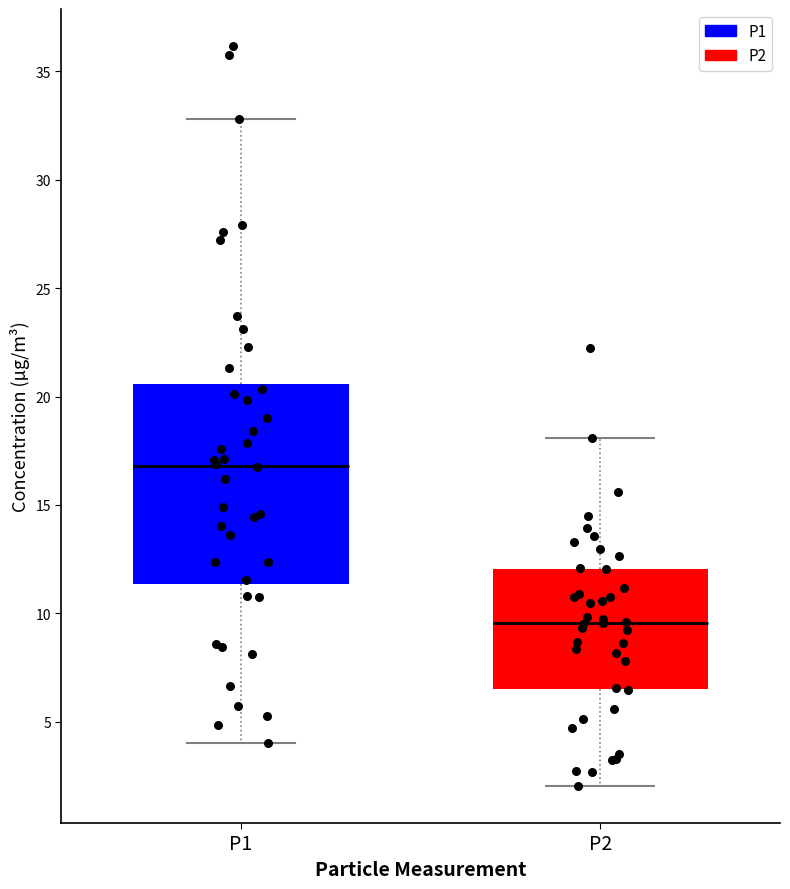

Reading left to right, transcribe this box plot: for each box, give where its median line is, the range the box spans, and where its two whiskers end, as read against the y-axis. The values are not printed on the chart, so give them approximately, as read against the axis.

P1: median 17.0, box 11.5 to 20.5, whiskers 4.0 to 33.0
P2: median 9.5, box 6.5 to 12.0, whiskers 2.0 to 18.0